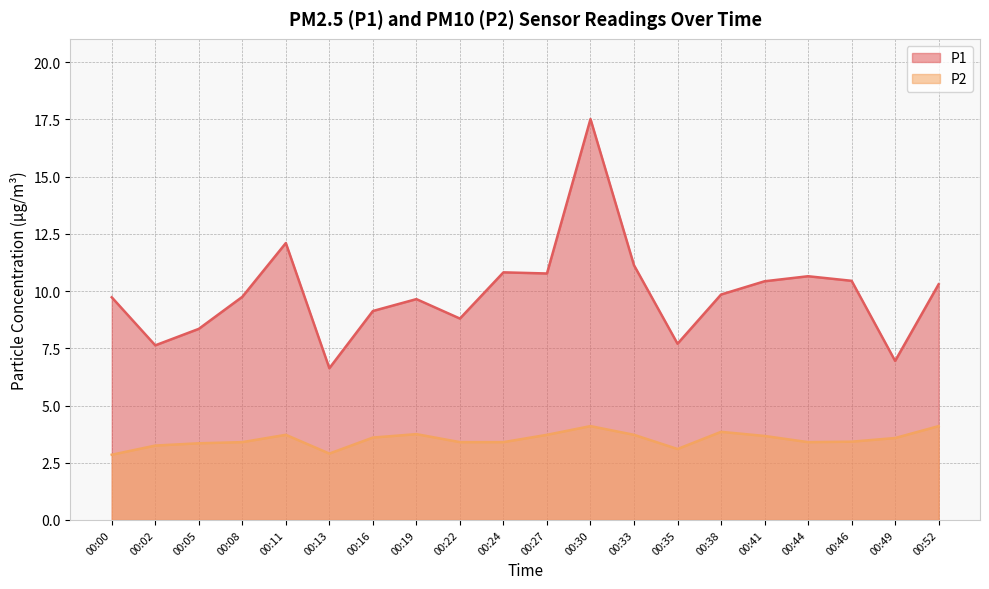

Where is the first local maximum for P2?

00:11